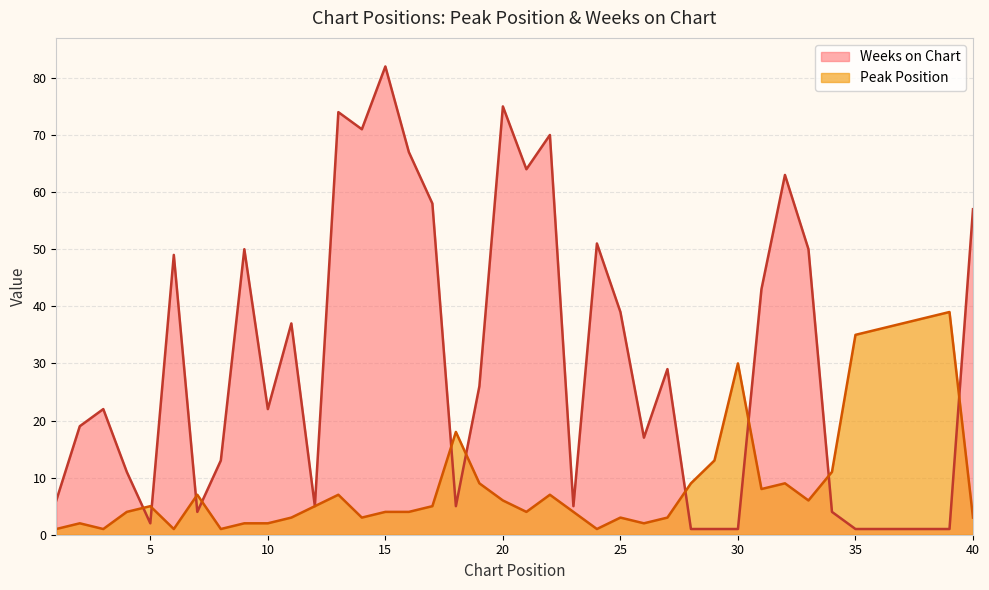

What is the value of the Weeks on Chart point at the 23rd from the left?

5